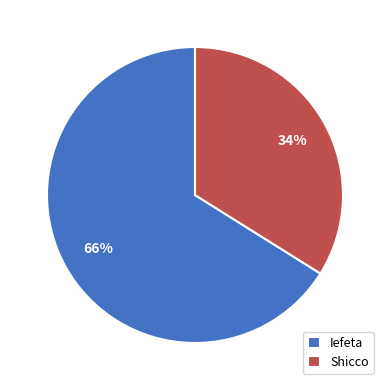

How many slices are in this pie chart?

2